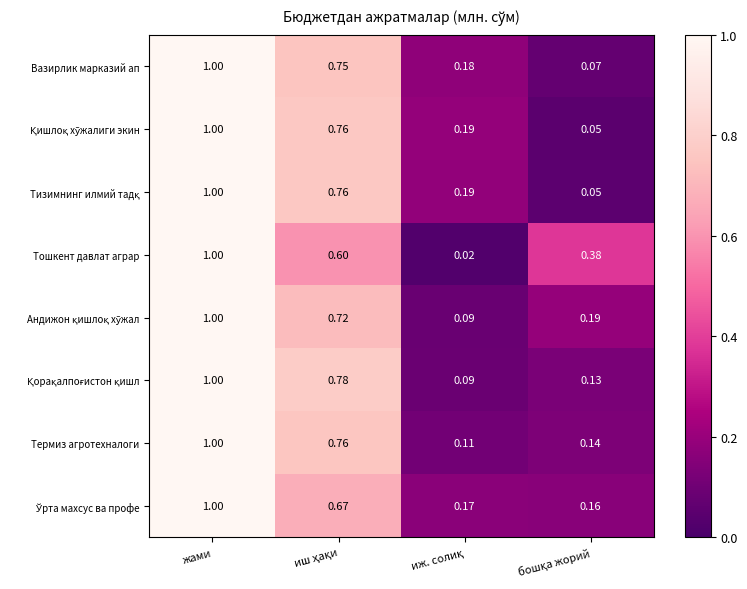

At which category is the sum across all series the highest?

жами